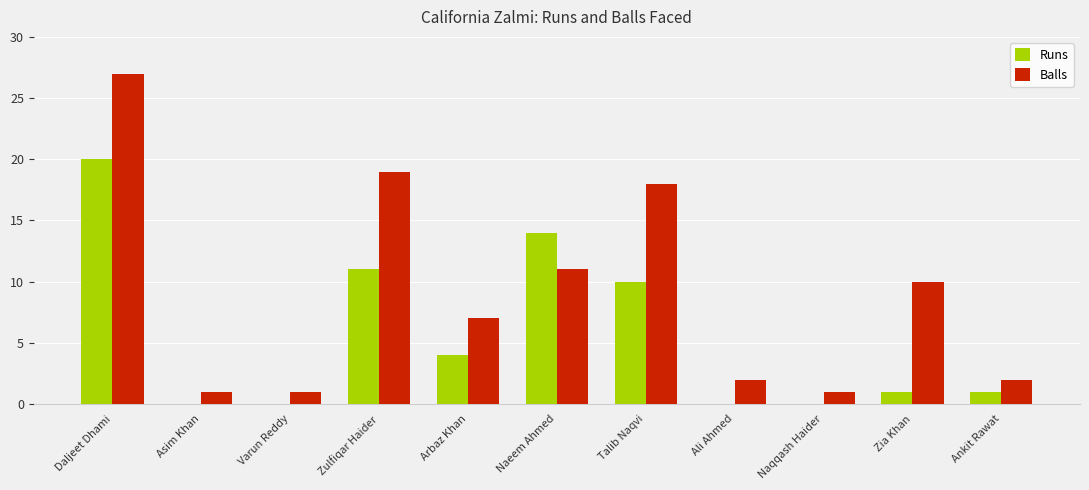

Count the number of data series in this chart.

2